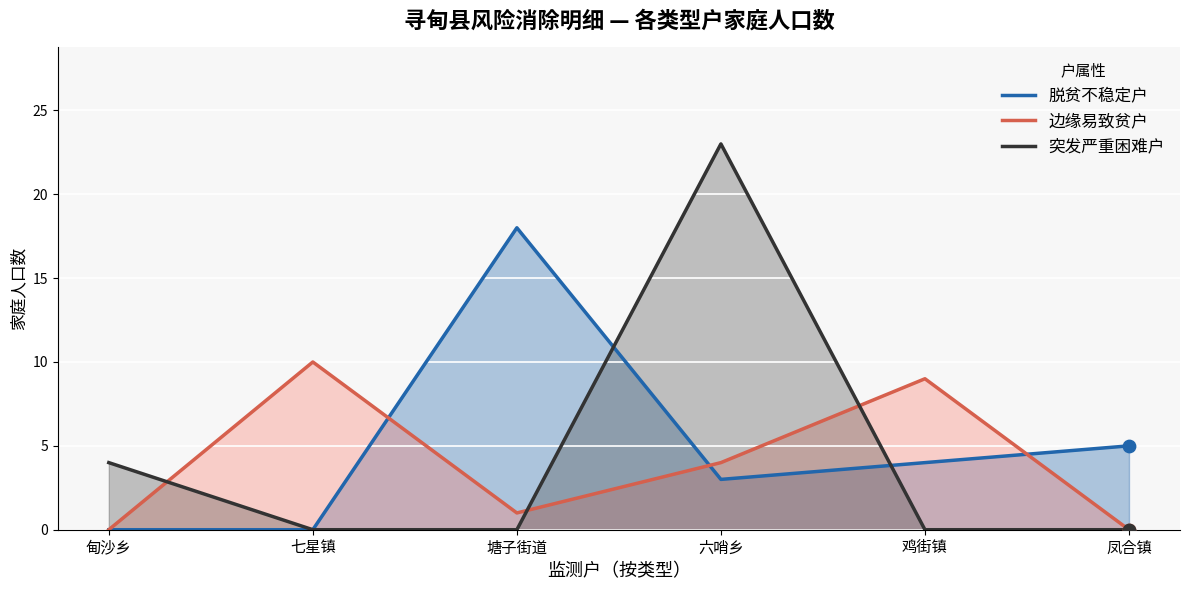

At how many categories does at least one series exceed 7?

4